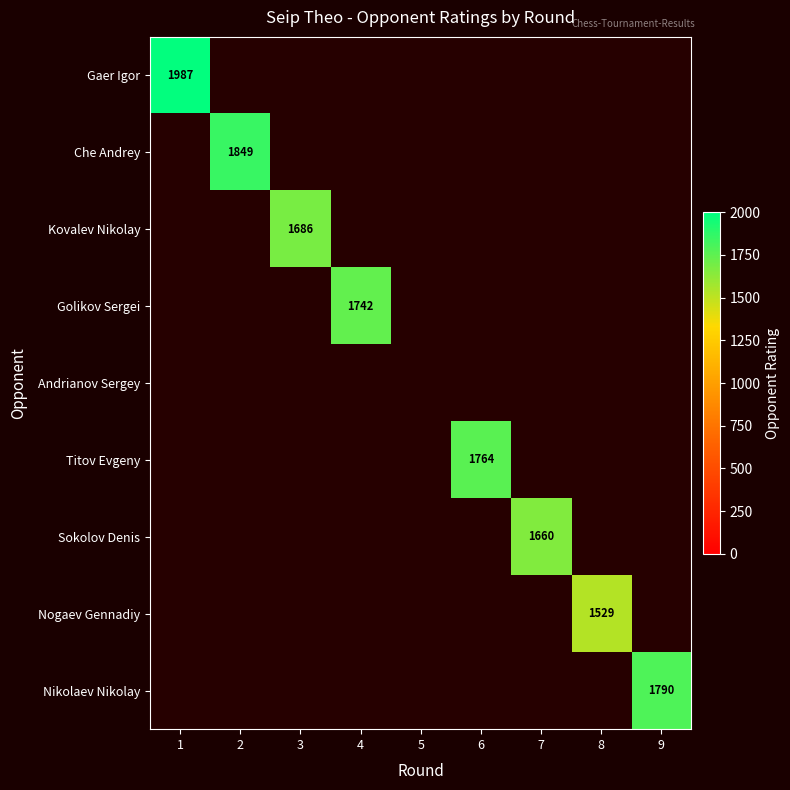

Rank the categories by Gaer Igor value from lowest to highest.

1, 2, 3, 4, 5, 6, 7, 8, 9